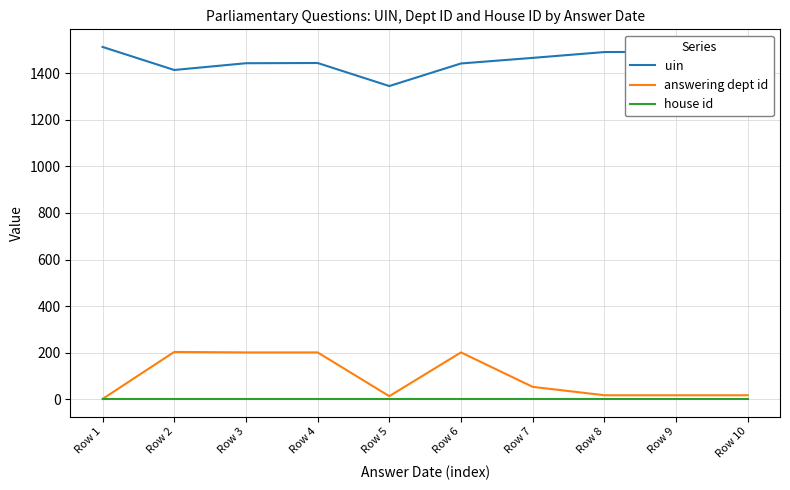

True or false: house id and uin intersect in this chart.

False